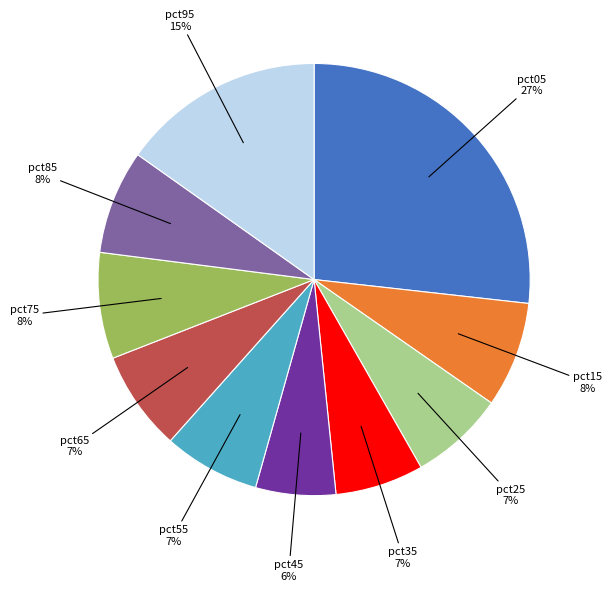

To the nearest percent, what is the difference between the largest and smallest slice percentages?

21%